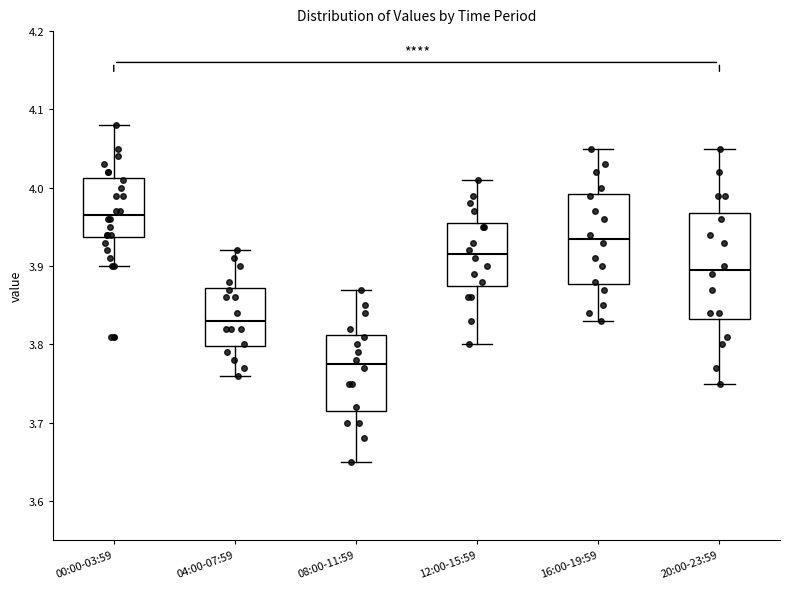

Reading left to right, transcribe this box plot: for each box, give where its median line is, the range the box spans, and where its two whiskers end, as read against the y-axis. The values are not printed on the chart, so give them approximately, as read against the axis.

00:00-03:59: median 3.97, box 3.94 to 4.01, whiskers 3.90 to 4.08
04:00-07:59: median 3.83, box 3.80 to 3.87, whiskers 3.76 to 3.92
08:00-11:59: median 3.78, box 3.72 to 3.81, whiskers 3.65 to 3.87
12:00-15:59: median 3.92, box 3.88 to 3.96, whiskers 3.80 to 4.01
16:00-19:59: median 3.94, box 3.88 to 3.99, whiskers 3.83 to 4.05
20:00-23:59: median 3.90, box 3.83 to 3.97, whiskers 3.75 to 4.05